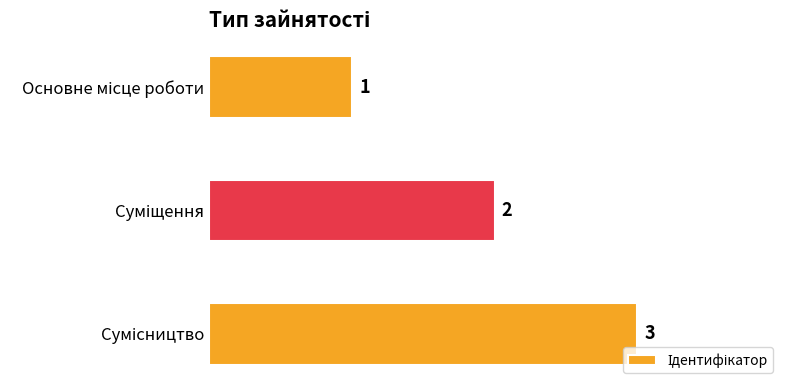

What is the value of the 3rd bar from the top?

3